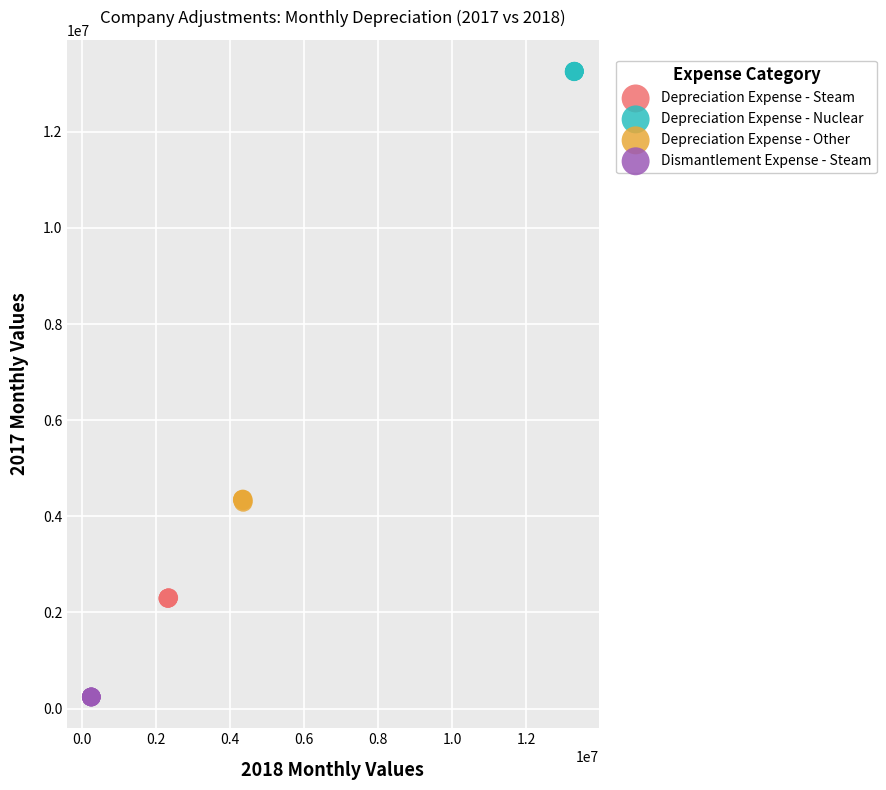

Which series reaches the minimum Y coordinate?

Dismantlement Expense - Steam